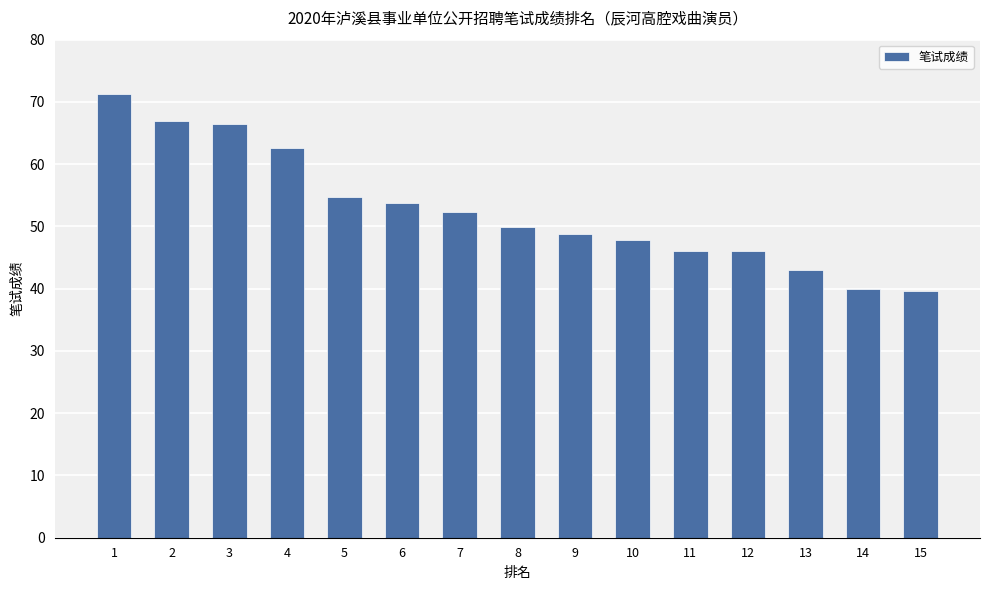

What is the change in value from 5 to 10?

-7.0